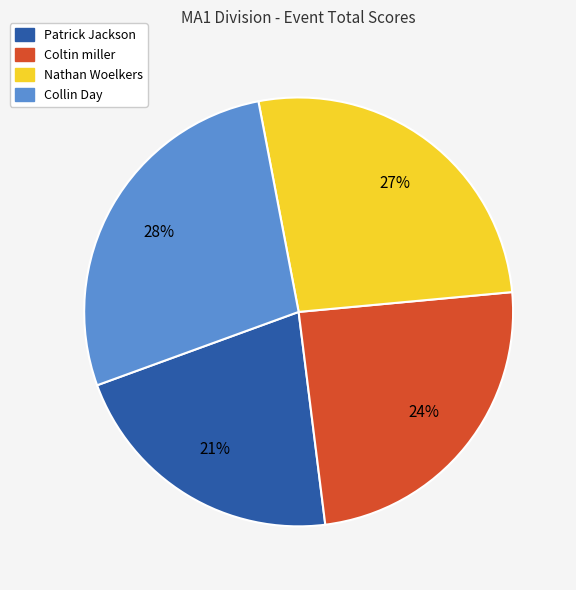

To the nearest percent, what is the combined percentage of Coltin miller and Collin Day?

52%